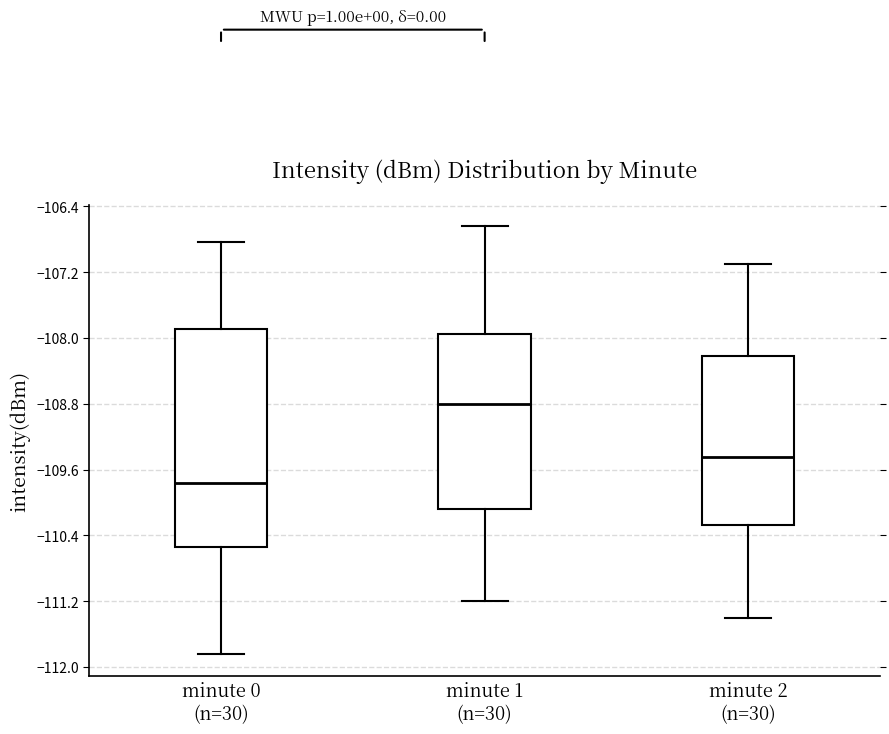

Reading left to right, read every box against the y-axis: the position of its median line, the range the box covers, and the ends of its whiskers. The values are not printed on the chart, so give them approximately, as read against the axis.

minute 0 (n=30): median -109.8, box -110.5 to -107.9, whiskers -111.8 to -106.8
minute 1 (n=30): median -108.8, box -110.1 to -107.9, whiskers -111.2 to -106.6
minute 2 (n=30): median -109.4, box -110.3 to -108.2, whiskers -111.4 to -107.1